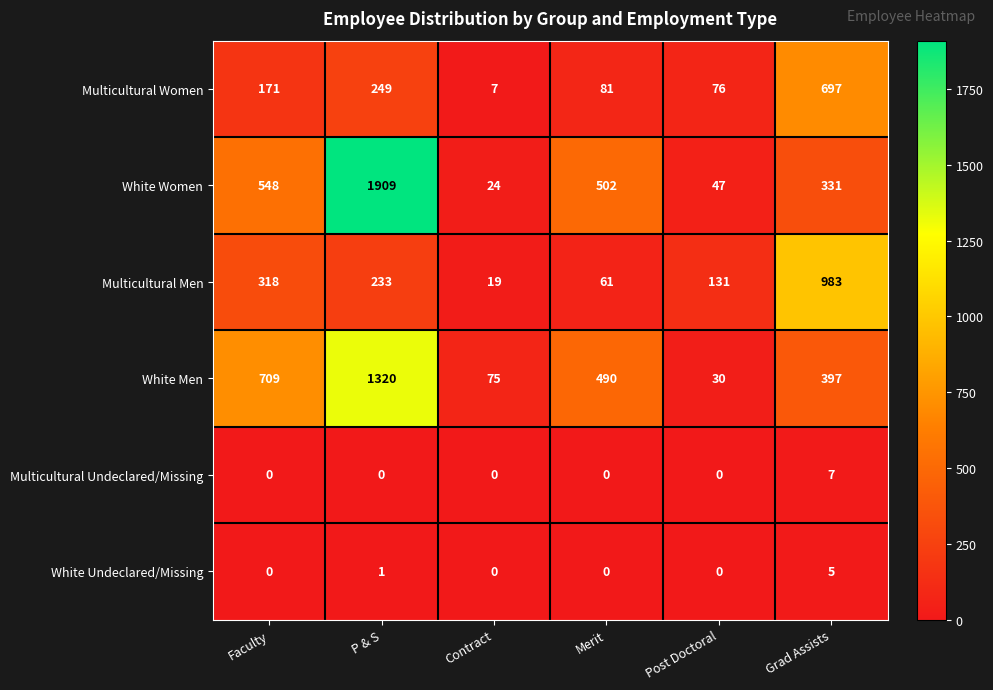

What is the difference between the maximum and minimum values in the Multicultural Women series?

690